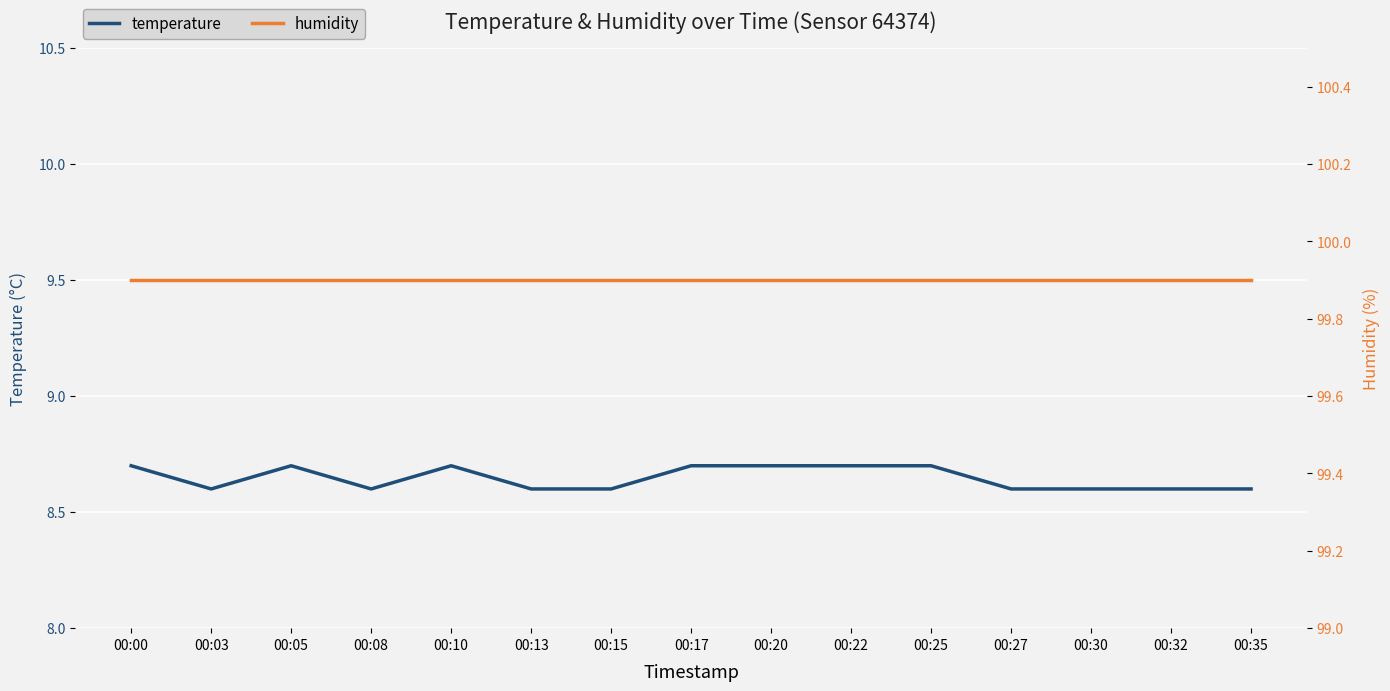

The humidity series shows 99.9 at 00:22. True or false?

True